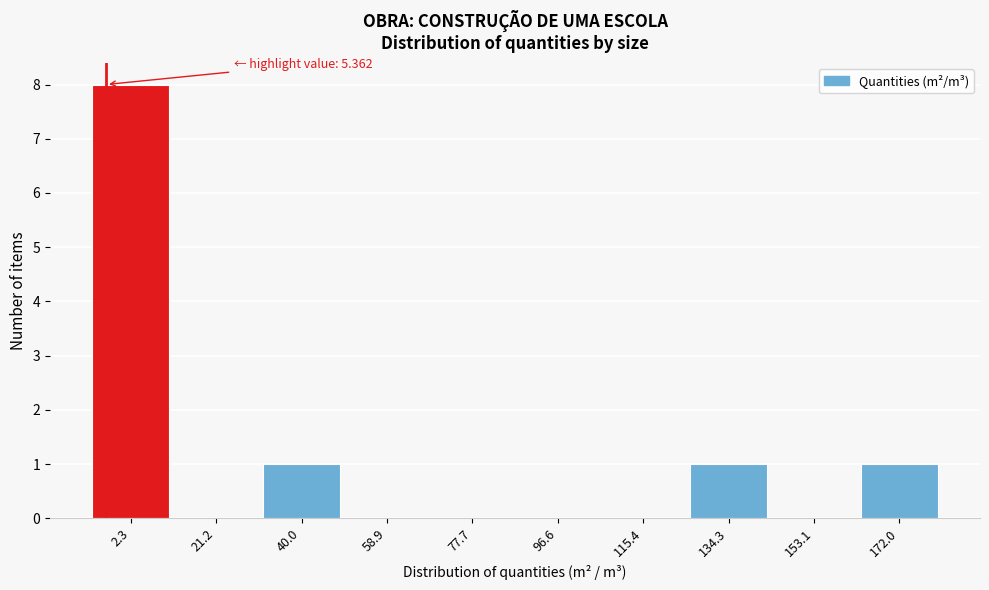

Reading left to right, extract all data points from this chart.

2.3=8	21.2=0	40.0=1	58.9=0	77.7=0	96.6=0	115.4=0	134.3=1	153.1=0	172.0=1